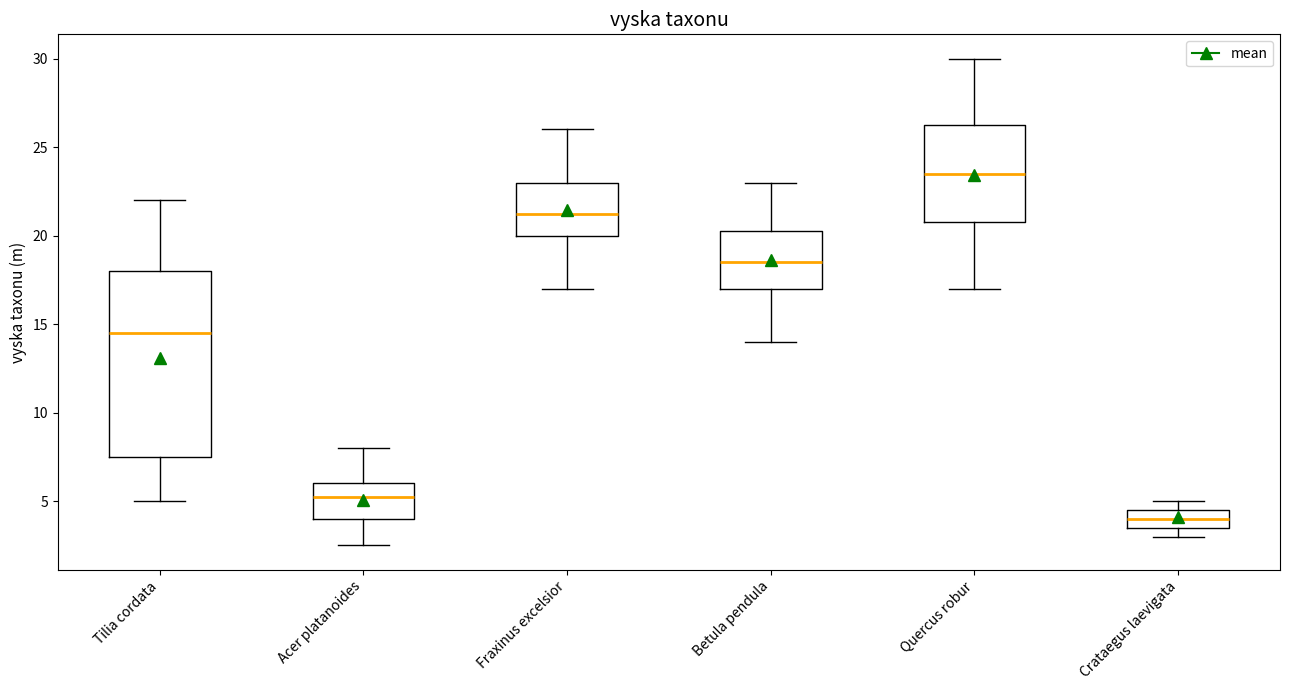

Comparing the boxes themselves (not the whiskers), which one is the tallest?

Tilia cordata